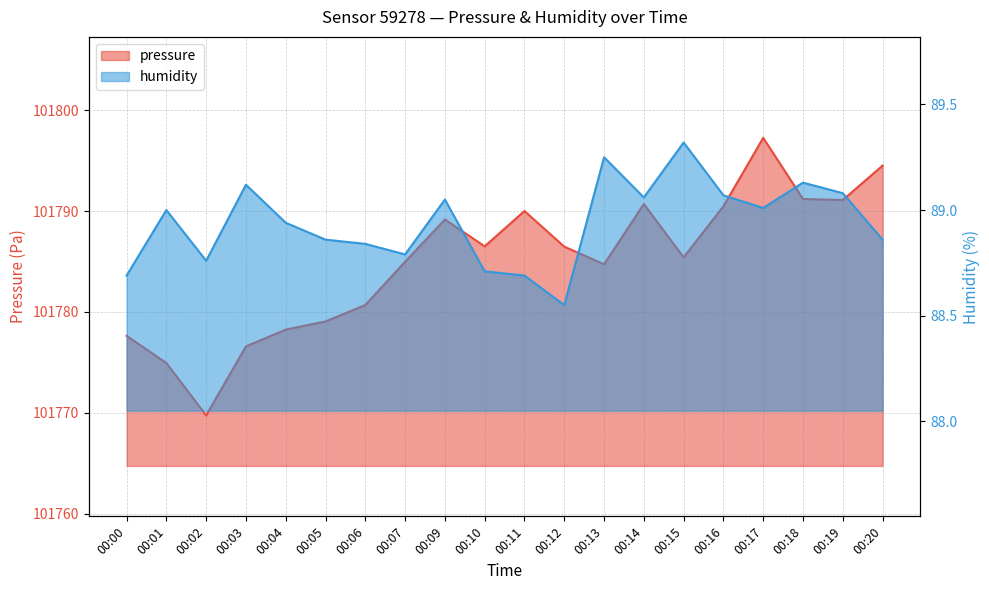

How many interior local valleys does the humidity series have?

5